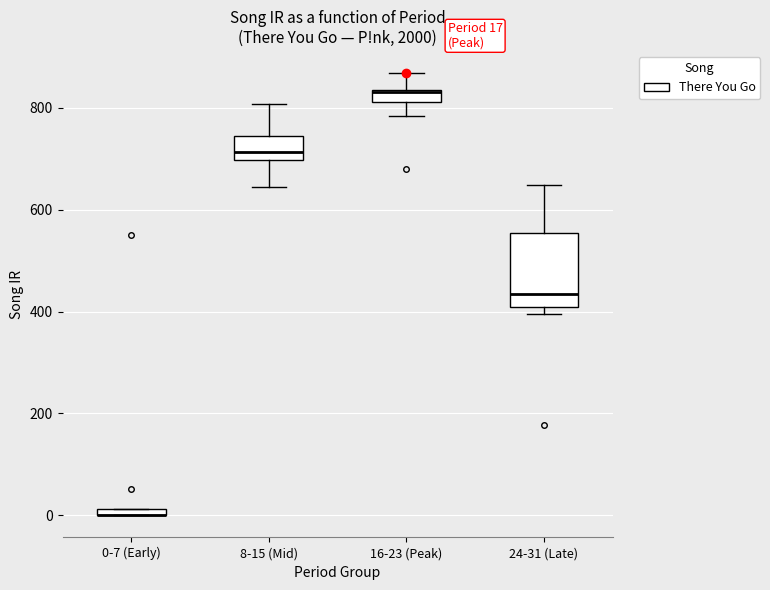

Comparing the boxes themselves (not the whiskers), which one is the tallest?

24-31 (Late)